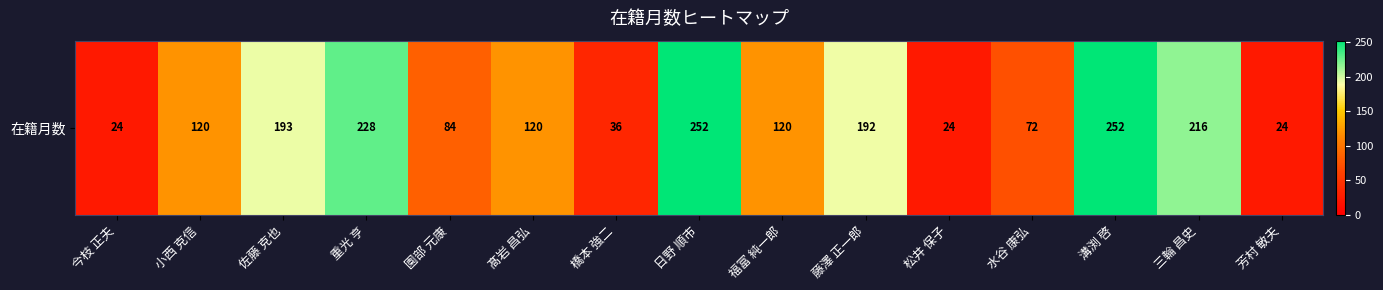

What is the average value?

130